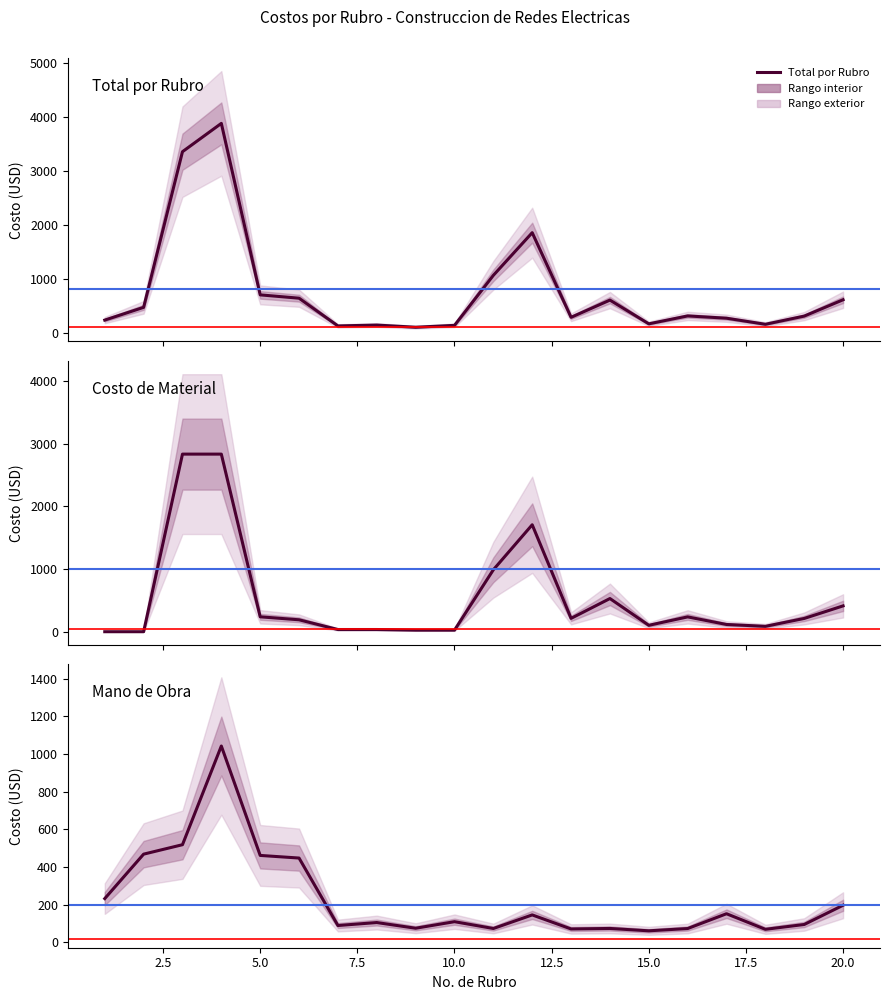

True or false: Total por Rubro and Mano de Obra cross at least once.

False